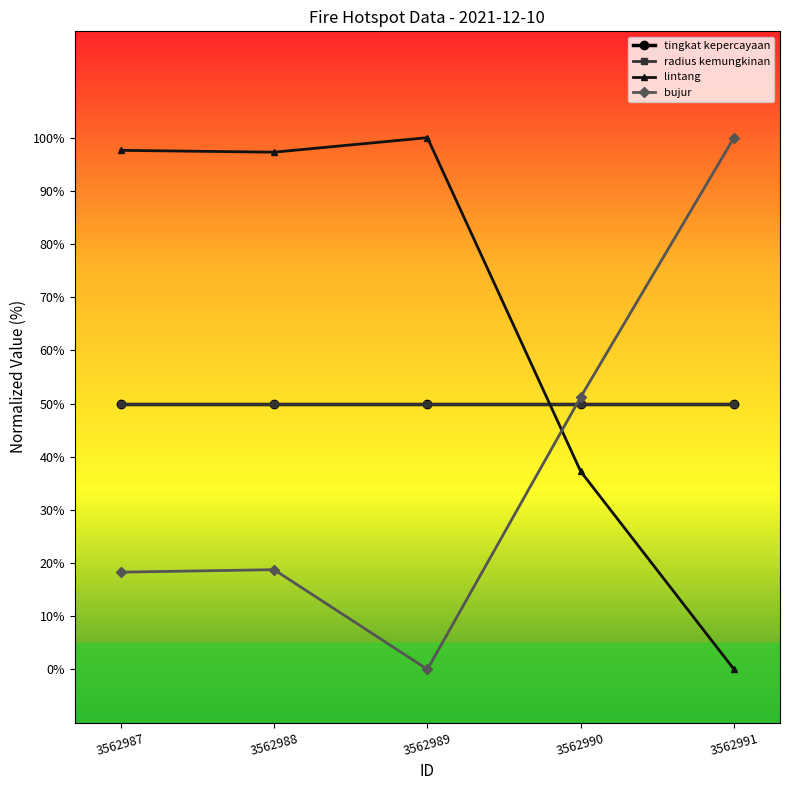

Where is the first local minimum for lintang?

3562988